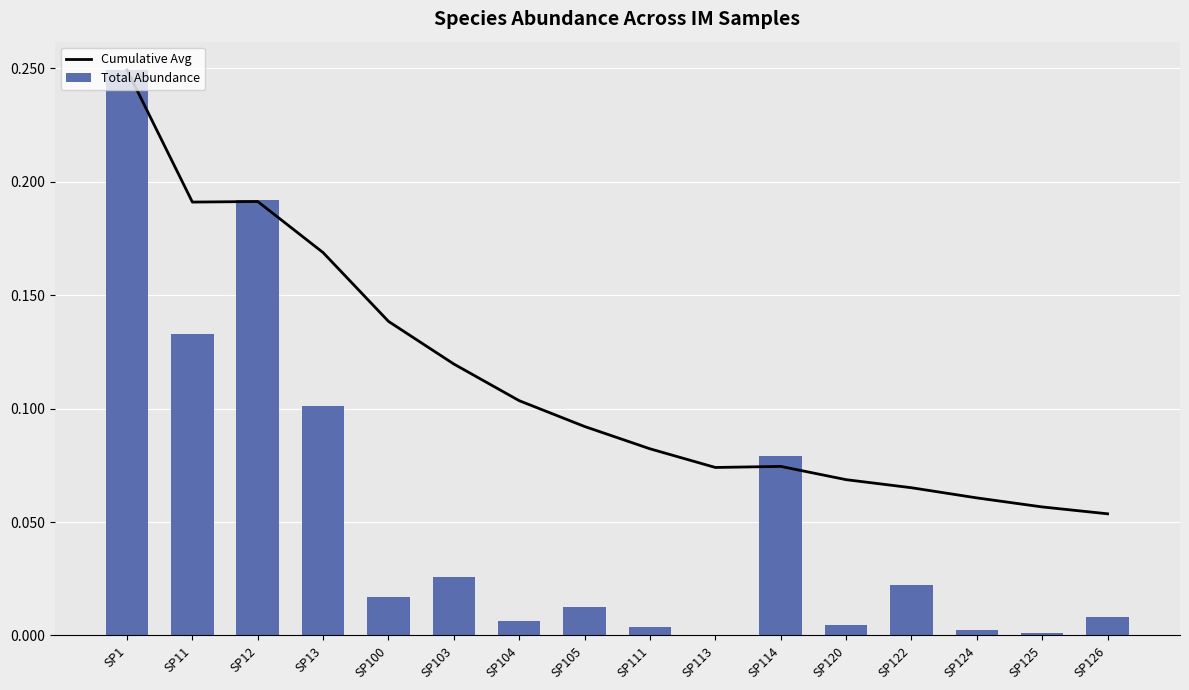

Reading right to left, extract all data points from this chart.

Cumulative Avg: SP126=0.1	SP125=0.1	SP124=0.1	SP122=0.1	SP120=0.1	SP114=0.1	SP113=0.1	SP111=0.1	SP105=0.1	SP104=0.1	SP103=0.1	SP100=0.1	SP13=0.2	SP12=0.2	SP11=0.2	SP1=0.2
Total Abundance: SP126=0.0	SP125=0.0	SP124=0.0	SP122=0.0	SP120=0.0	SP114=0.1	SP113=0.0	SP111=0.0	SP105=0.0	SP104=0.0	SP103=0.0	SP100=0.0	SP13=0.1	SP12=0.2	SP11=0.1	SP1=0.2